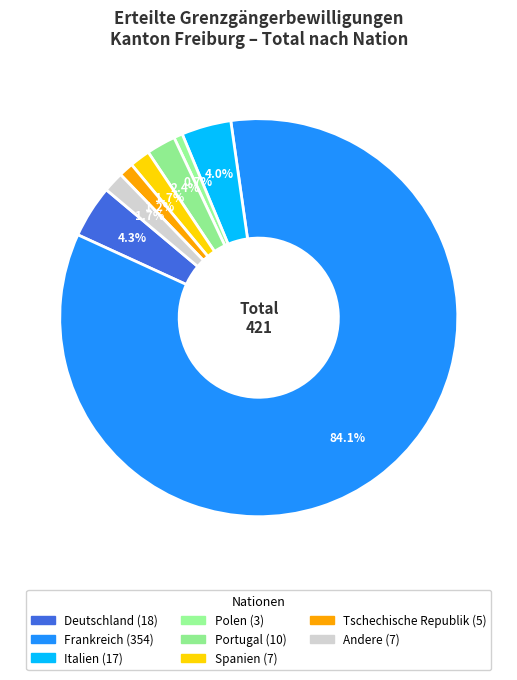

How many slices are in this pie chart?

8